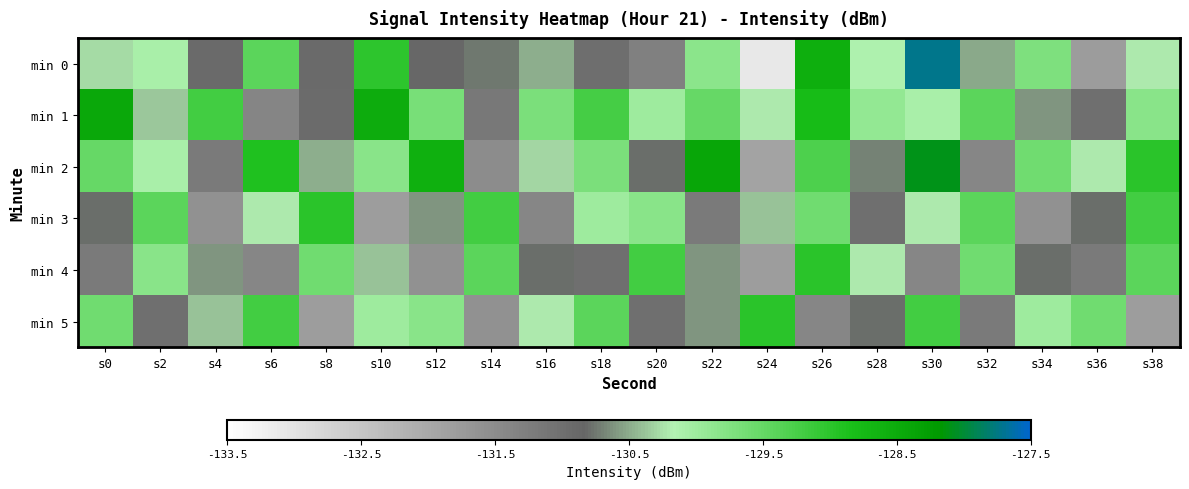

What is the spread (max minus min) of values at s32?

2.0